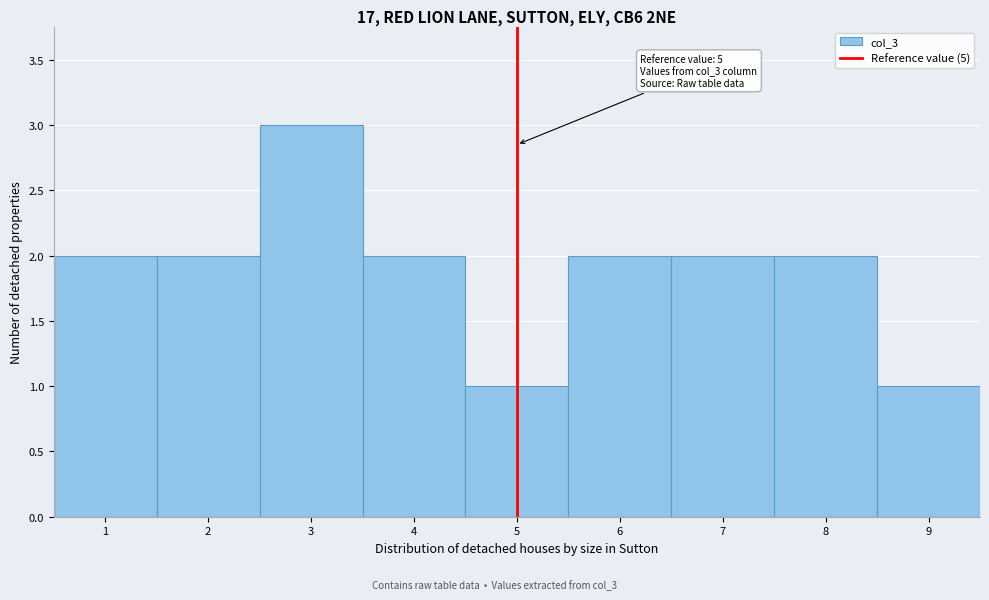

Over which range of the x-axis is the bar tallest?

2.5 to 3.5